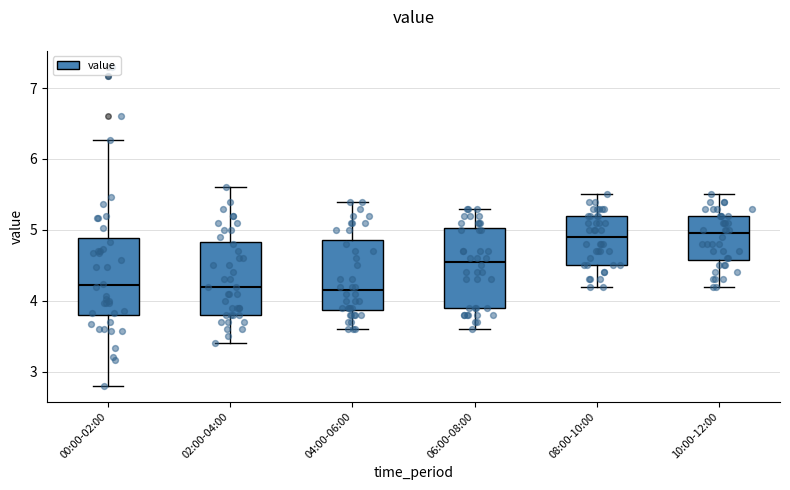

Reading left to right, read every box against the y-axis: the position of its median line, the range the box covers, and the ends of its whiskers. The values are not printed on the chart, so give them approximately, as read against the axis.

00:00-02:00: median 4.2, box 3.8 to 4.9, whiskers 2.8 to 6.3
02:00-04:00: median 4.2, box 3.8 to 4.8, whiskers 3.4 to 5.6
04:00-06:00: median 4.2, box 3.9 to 4.9, whiskers 3.6 to 5.4
06:00-08:00: median 4.6, box 3.9 to 5.0, whiskers 3.6 to 5.3
08:00-10:00: median 4.9, box 4.5 to 5.2, whiskers 4.2 to 5.5
10:00-12:00: median 5.0, box 4.6 to 5.2, whiskers 4.2 to 5.5